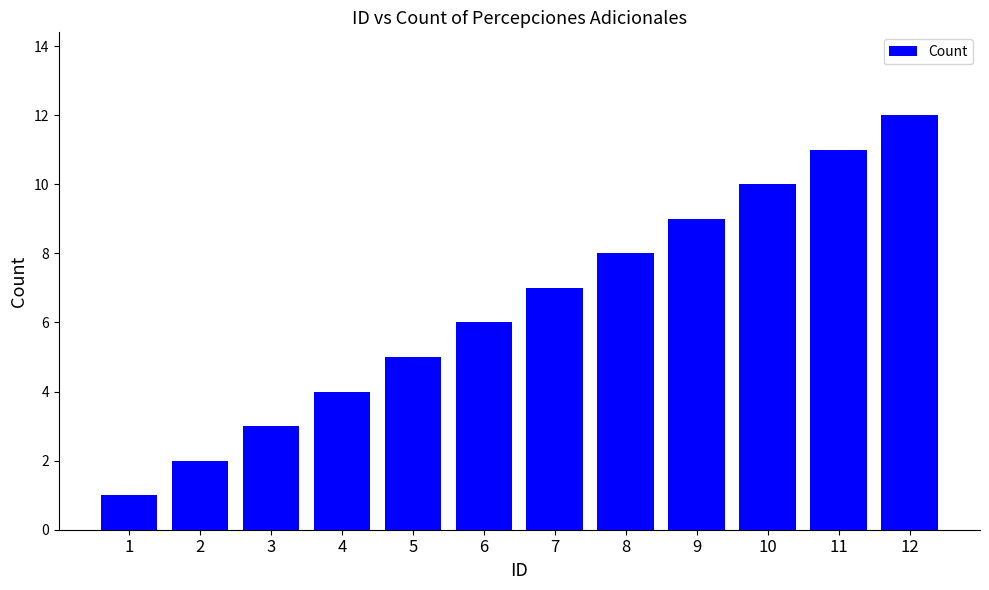

Between 11 and 3, which is larger?

11